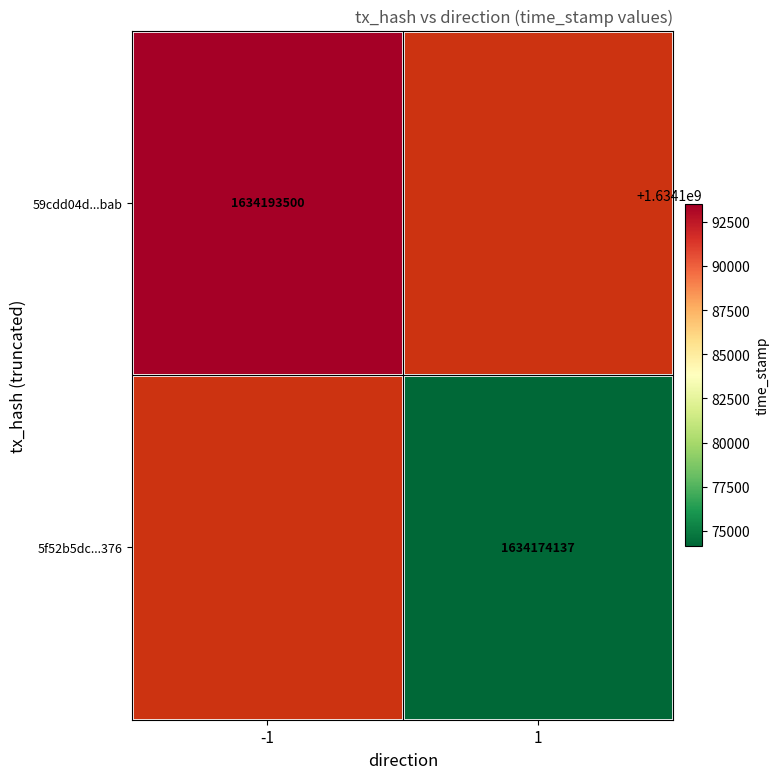

Count the number of categories in the chart.

2